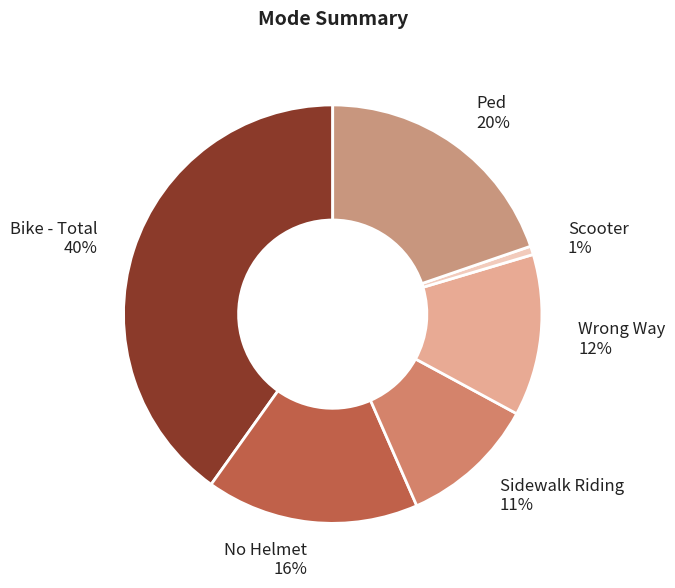

Between No Helmet and Sidewalk Riding, which is larger?

No Helmet